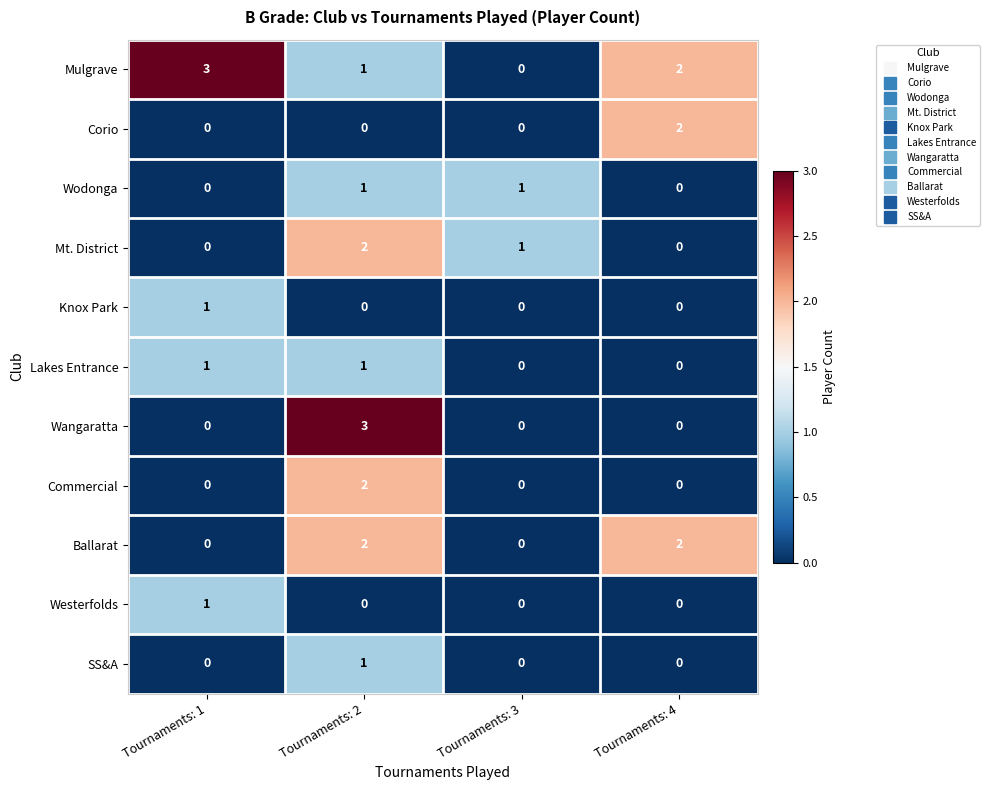

True or false: Lakes Entrance has a value of 1 at Tournaments: 1.

True